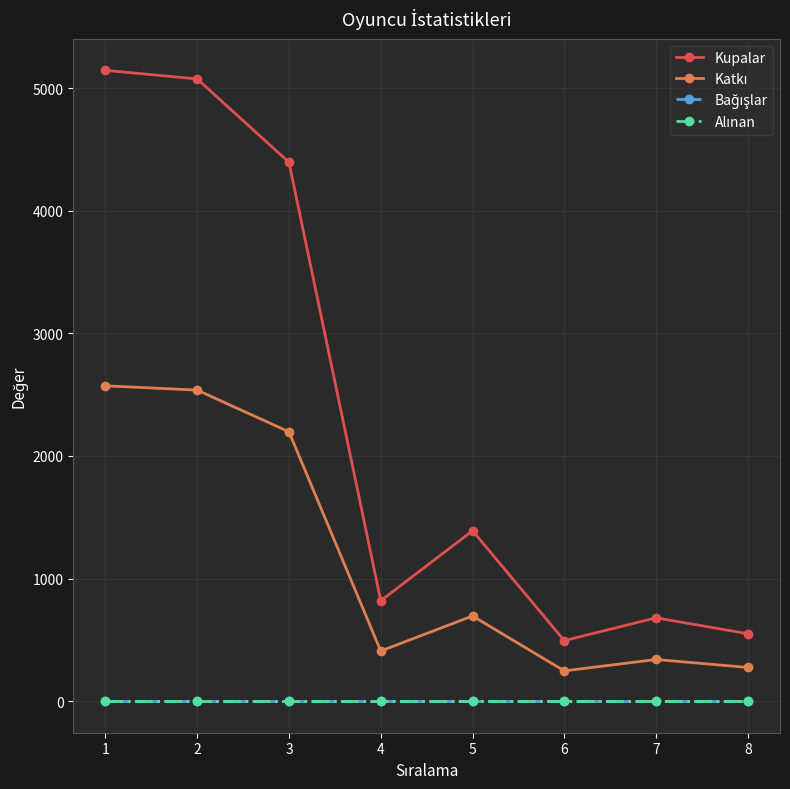

True or false: Katkı has more than 2 interior local peaks.

False